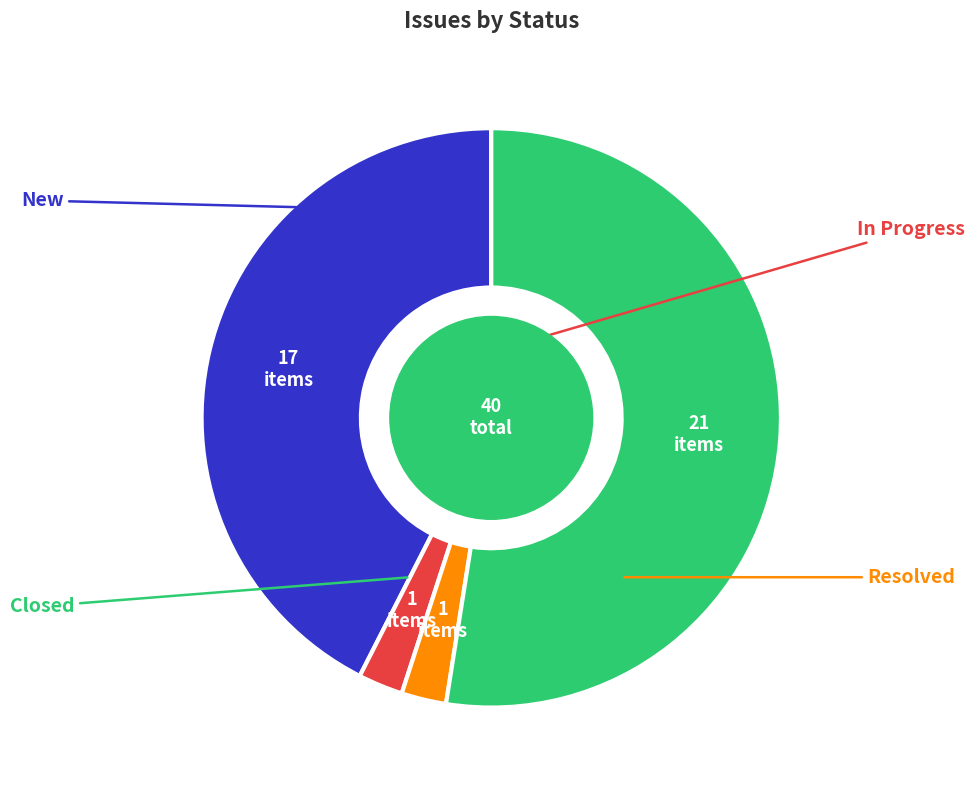

Is there any slice that represents more than half of the pie?

Yes